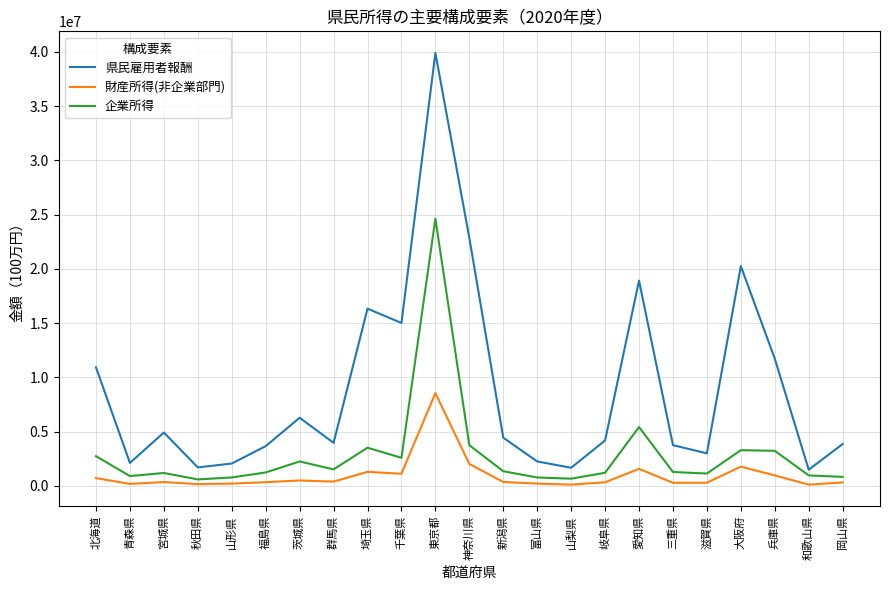

What is the difference between the highest and lowest values at 大阪府?

18484267